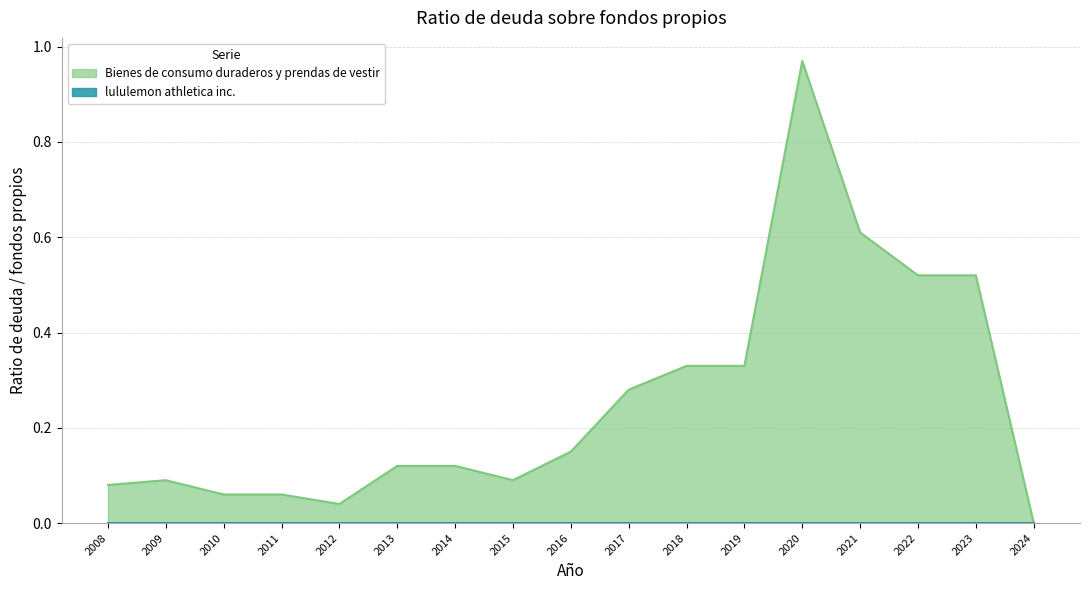

Reading right to left, extract all data points from this chart.

0.0	0.5	0.5	0.6	1.0	0.3	0.3	0.3	0.1	0.1	0.1	0.1	0.0	0.1	0.1	0.1	0.1